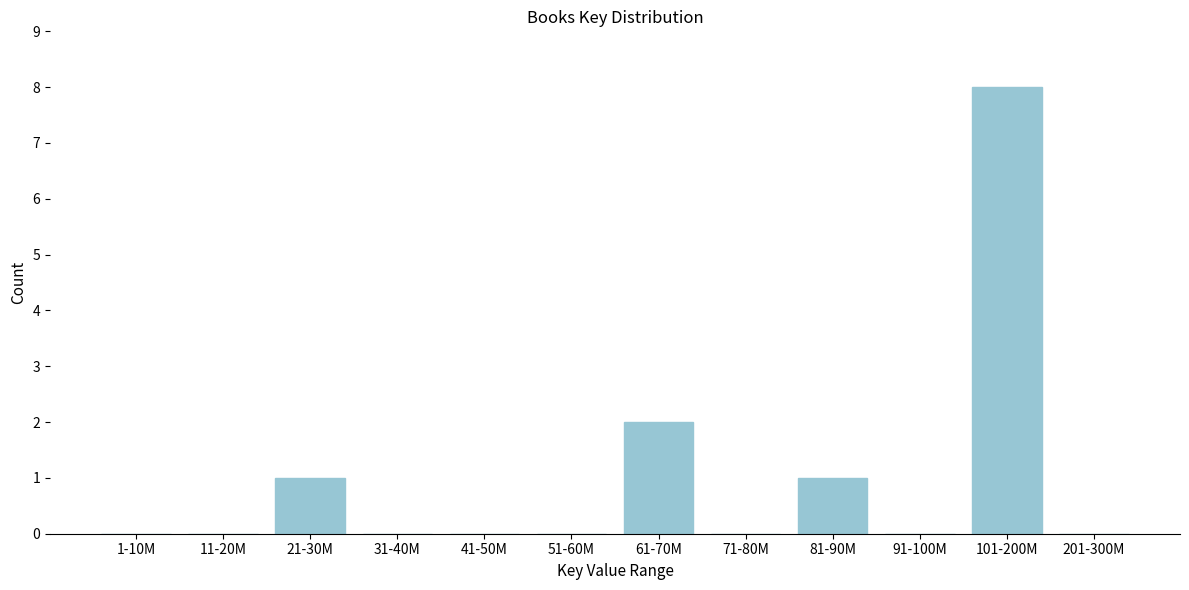

Reading left to right, transcribe all the data shown in this chart.

1-10M=0	11-20M=0	21-30M=1	31-40M=0	41-50M=0	51-60M=0	61-70M=2	71-80M=0	81-90M=1	91-100M=0	101-200M=8	201-300M=0